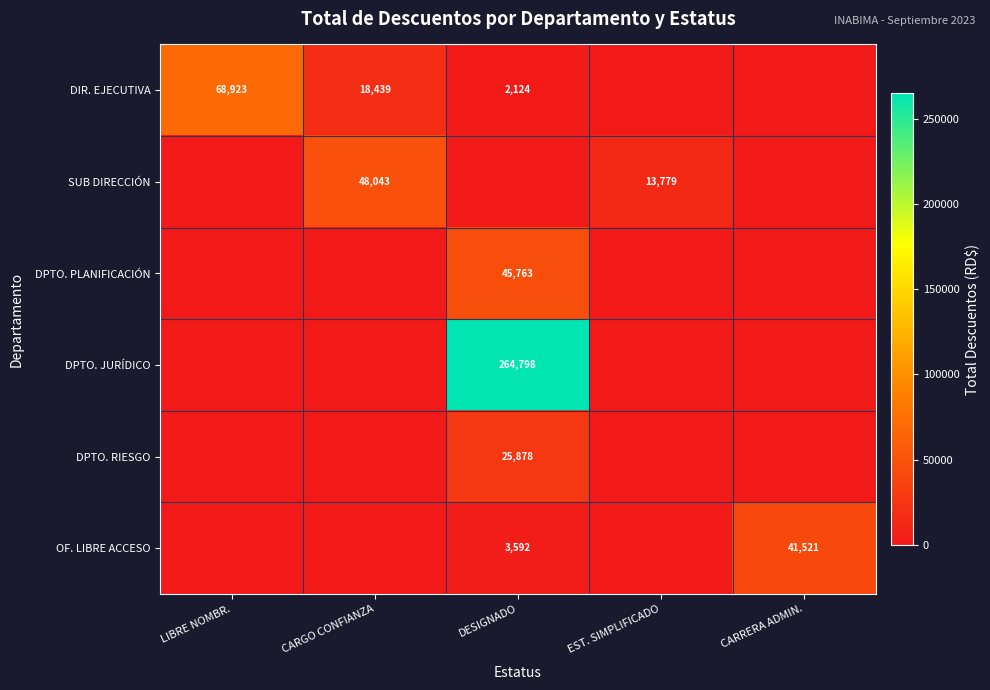

Which label corresponds to the largest value in the chart?

DESIGNADO